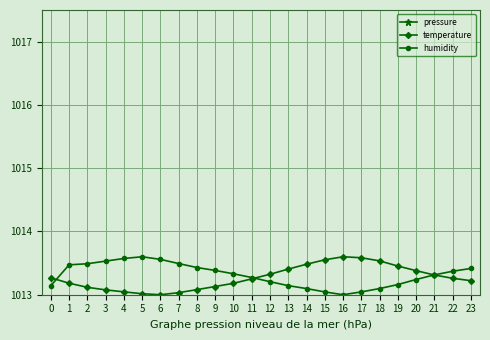

The temperature series shows 595.4 at 20. True or false?

False